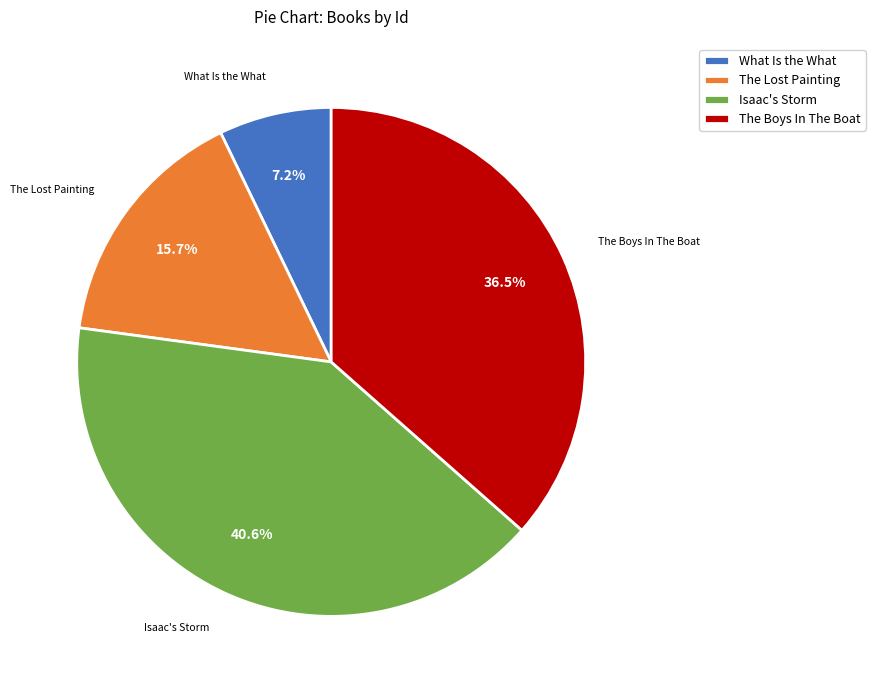

Is it true that What Is the What is 7% of the pie?

True